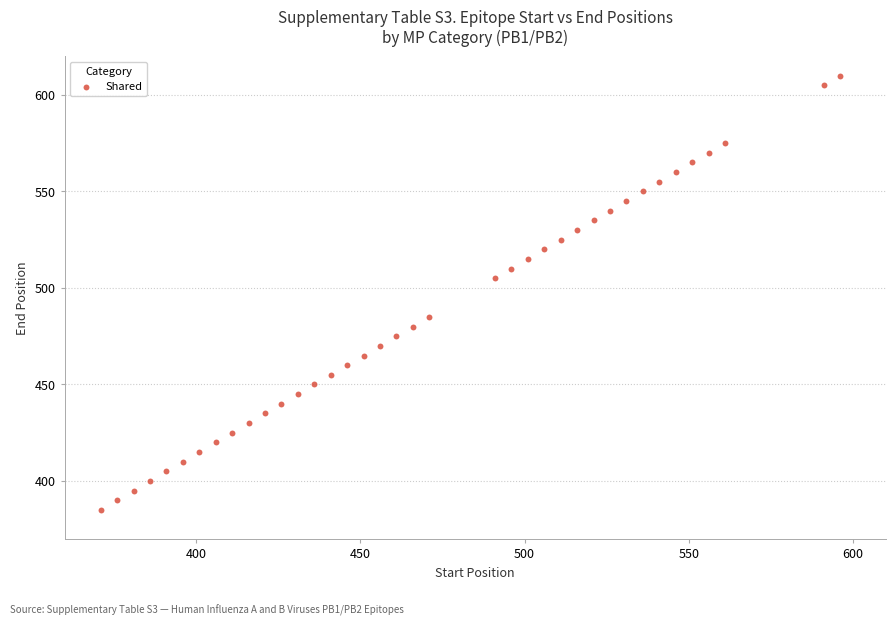

What is the range of Y values (max minus min)?

225